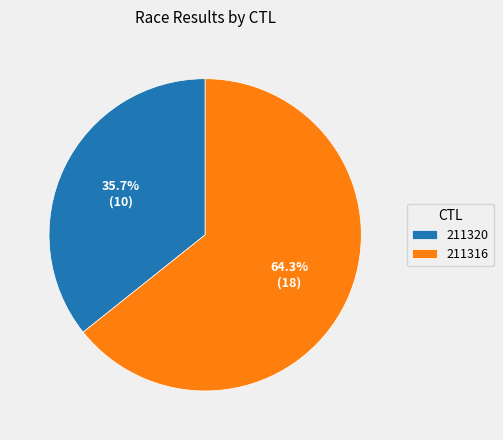

Which has a higher value, 211320 or 211316?

211316